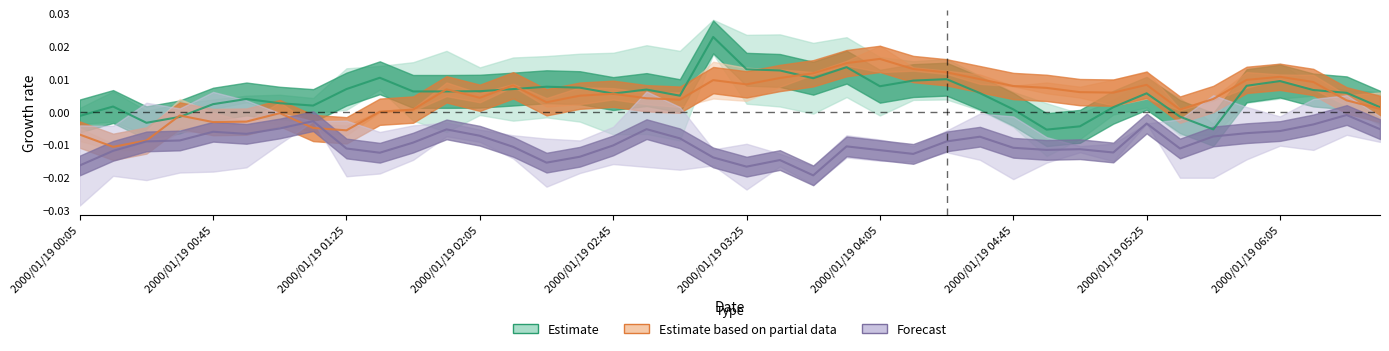

True or false: Estimate and Forecast intersect in this chart.

False